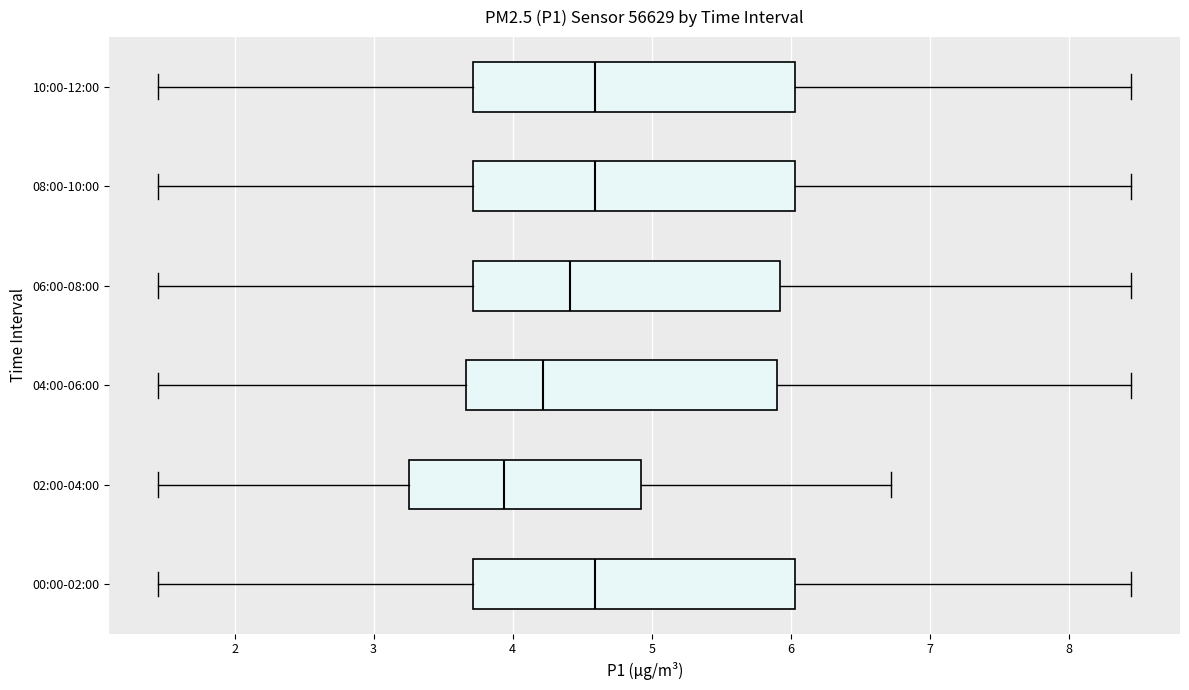

Reading bottom to top, transcribe this box plot: for each box, give where its median line is, the range the box spans, and where its two whiskers end, as read against the x-axis. The values are not printed on the chart, so give them approximately, as read against the axis.

00:00-02:00: median 4.6, box 3.7 to 6.0, whiskers 1.5 to 8.5
02:00-04:00: median 3.9, box 3.3 to 4.9, whiskers 1.5 to 6.7
04:00-06:00: median 4.2, box 3.7 to 5.9, whiskers 1.5 to 8.5
06:00-08:00: median 4.4, box 3.7 to 5.9, whiskers 1.5 to 8.5
08:00-10:00: median 4.6, box 3.7 to 6.0, whiskers 1.5 to 8.5
10:00-12:00: median 4.6, box 3.7 to 6.0, whiskers 1.5 to 8.5